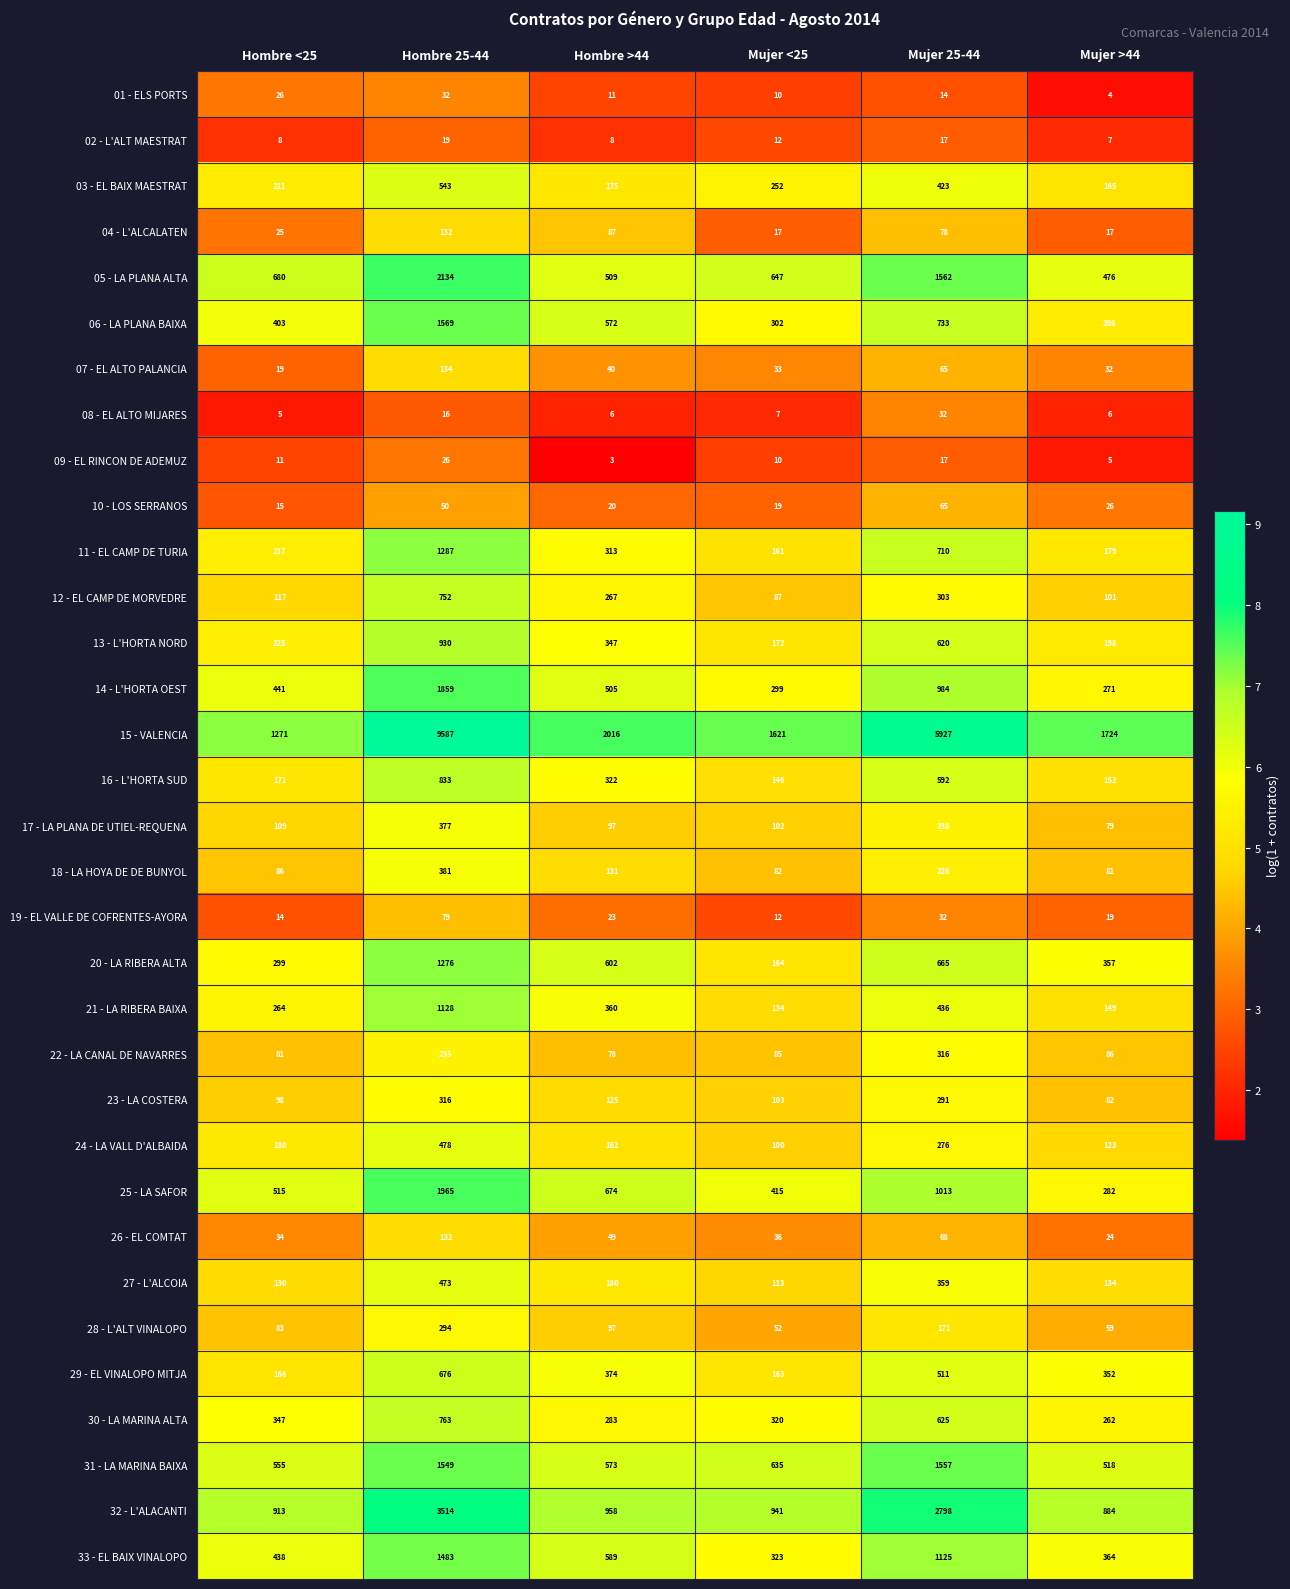

What is the highest value of the 06 - LA PLANA BAIXA series?

1569